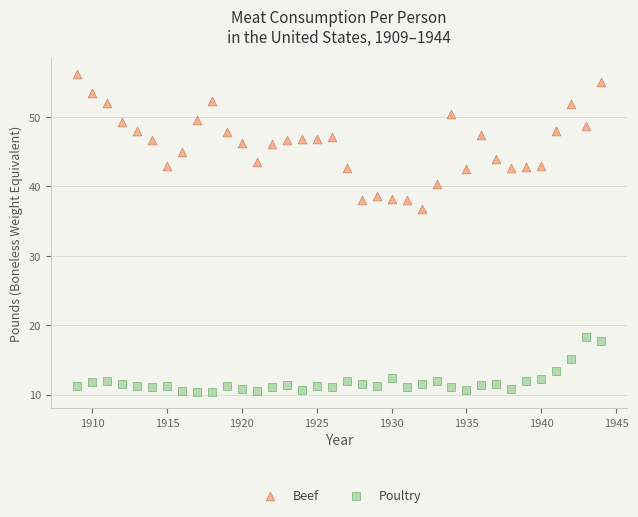

In the Poultry series, what Y value is closest to 14?

13.3